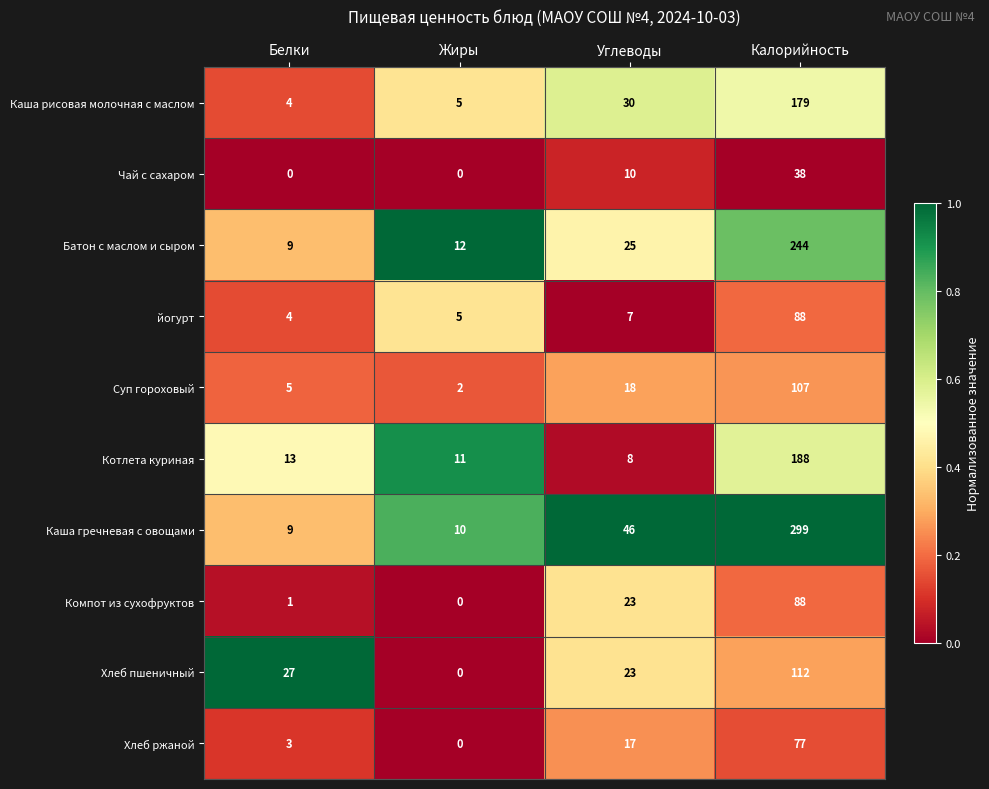

What value does the Чай с сахаром series have at Углеводы, to the nearest 10?

10